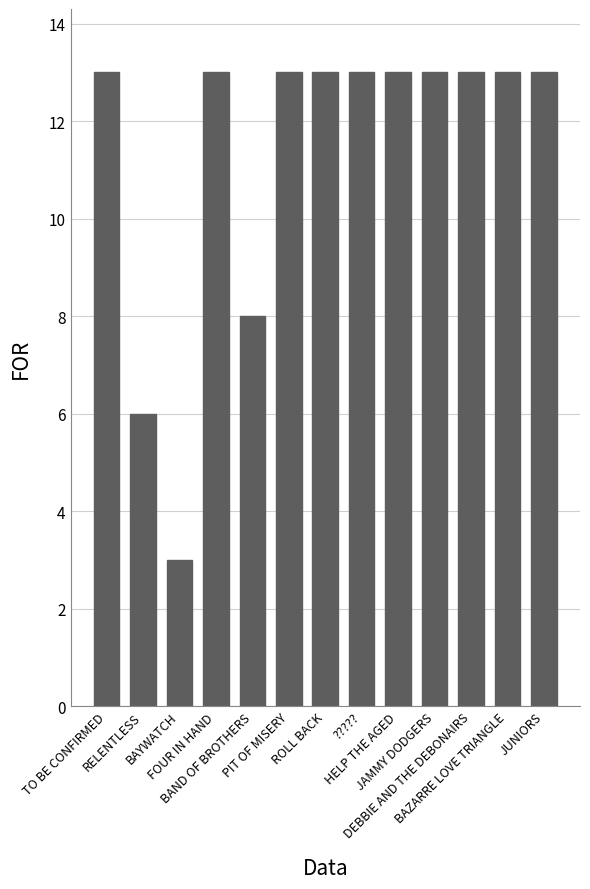

What is the maximum value shown in the chart?

13